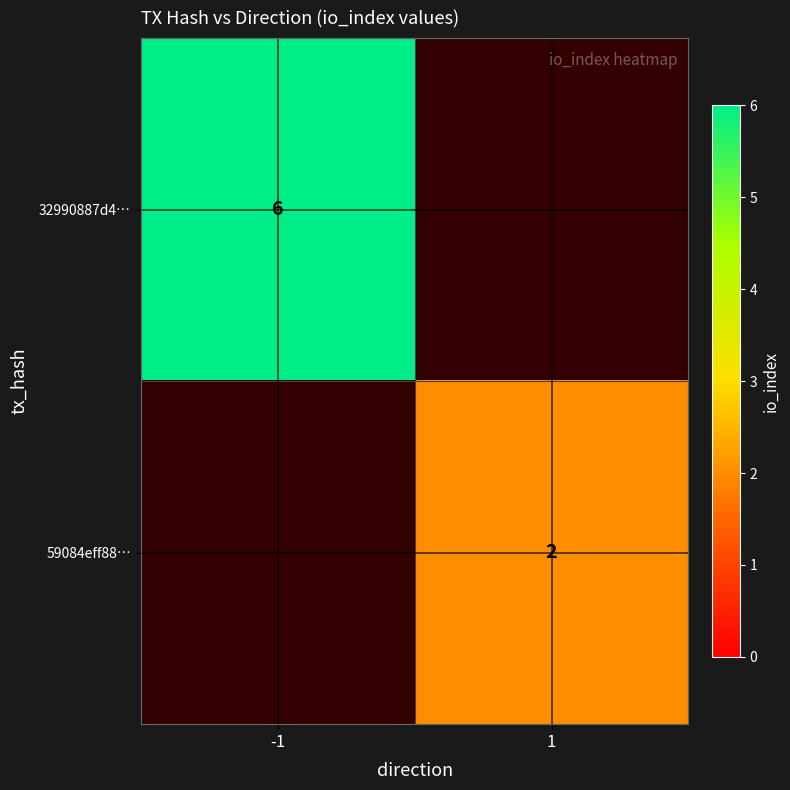

The 59084eff88… series shows 2 at 1. True or false?

True